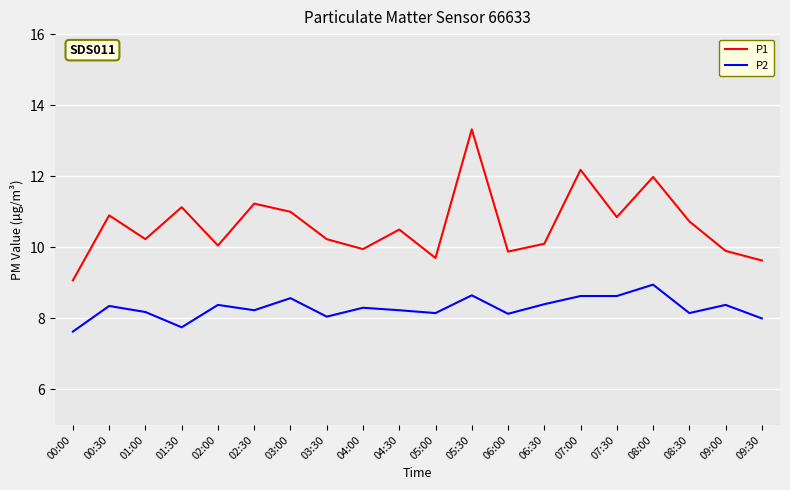

What position from the right is 07:30?

5